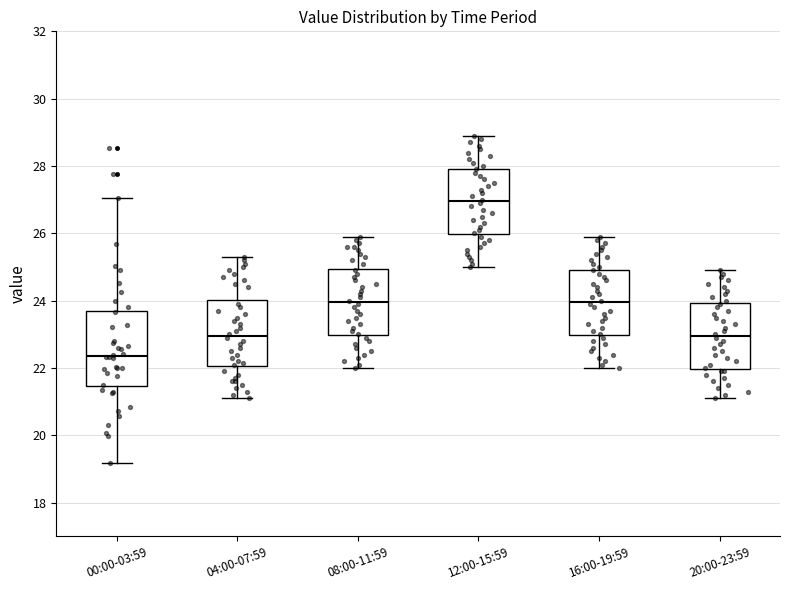

Comparing the boxes themselves (not the whiskers), which one is the tallest?

00:00-03:59